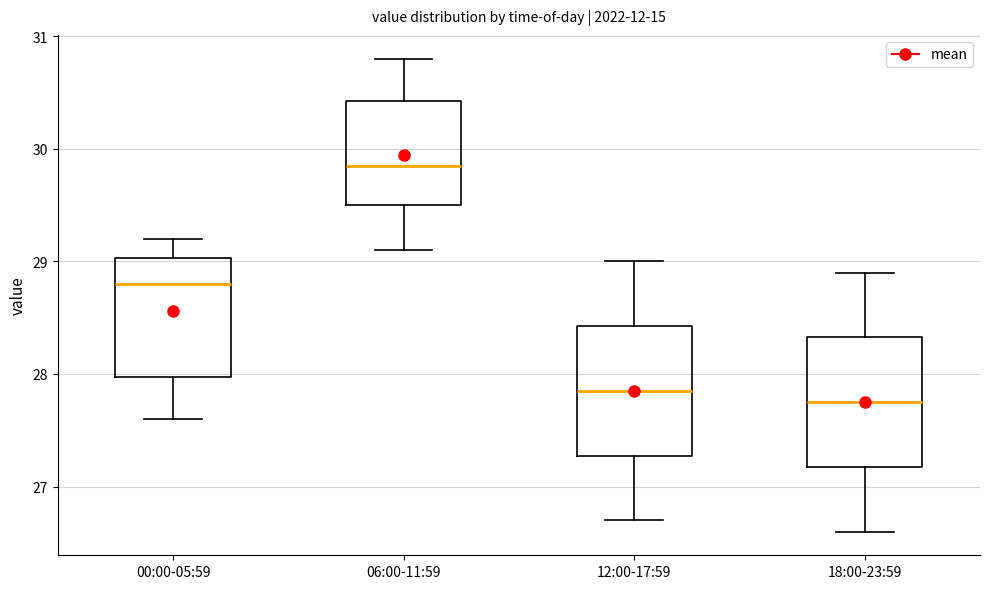

Where is the upper edge of the box for 06:00-11:59 on the y-axis? The values are not printed on the chart, so give them approximately, as read against the axis.

30.4